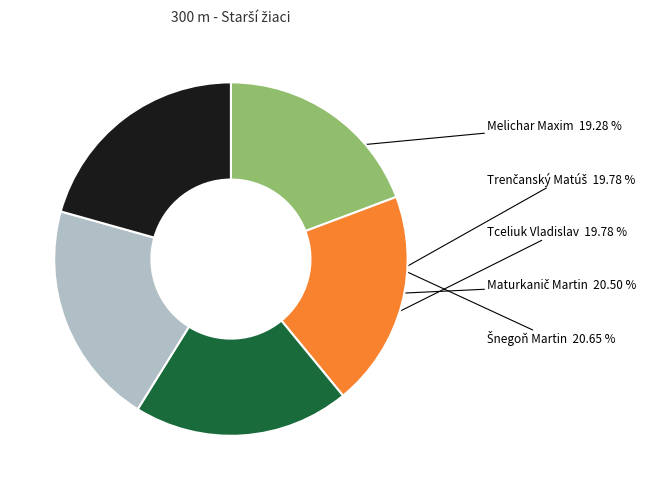

To the nearest percent, what is the average slice percentage?

20%